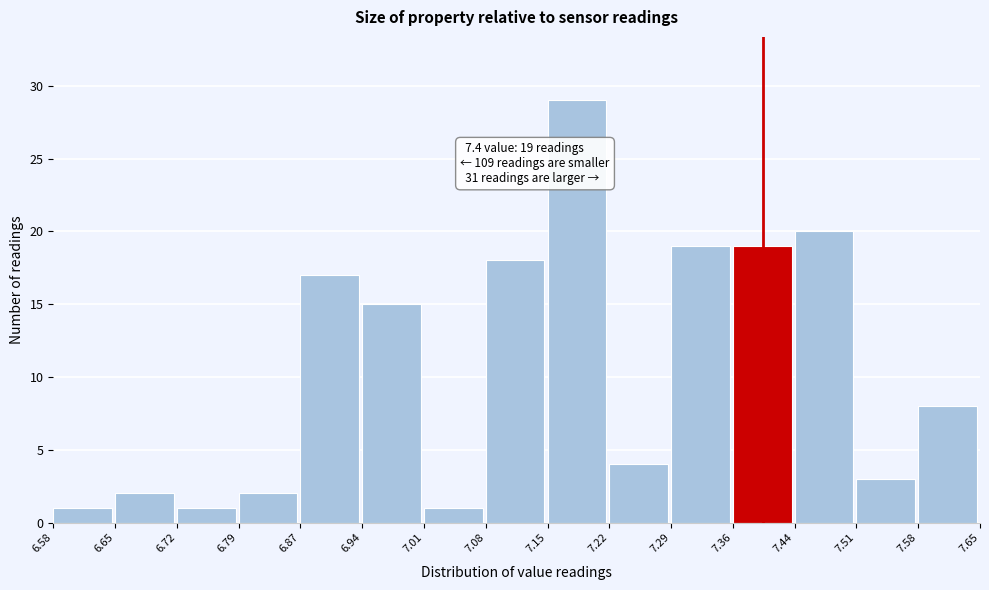

Which range on the x-axis has the tallest bar?

7.15 to 7.22